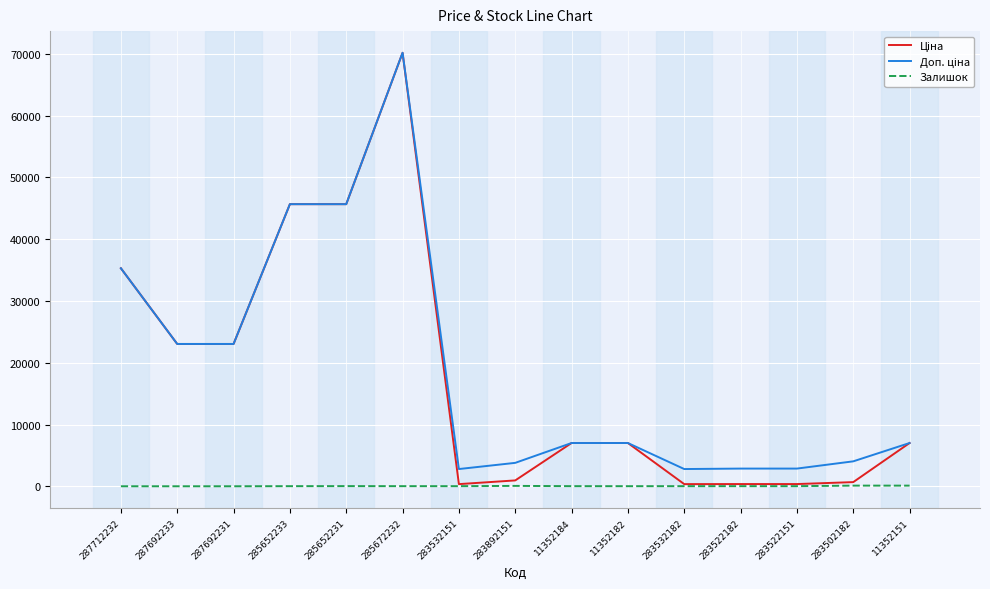

Count the number of categories in the chart.

15